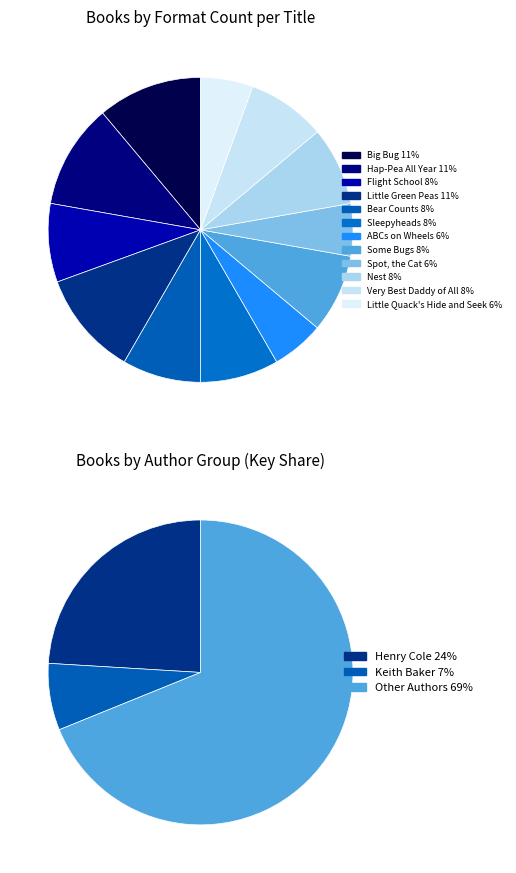

Does Very Best Daddy of All represent more than half of the total?

No